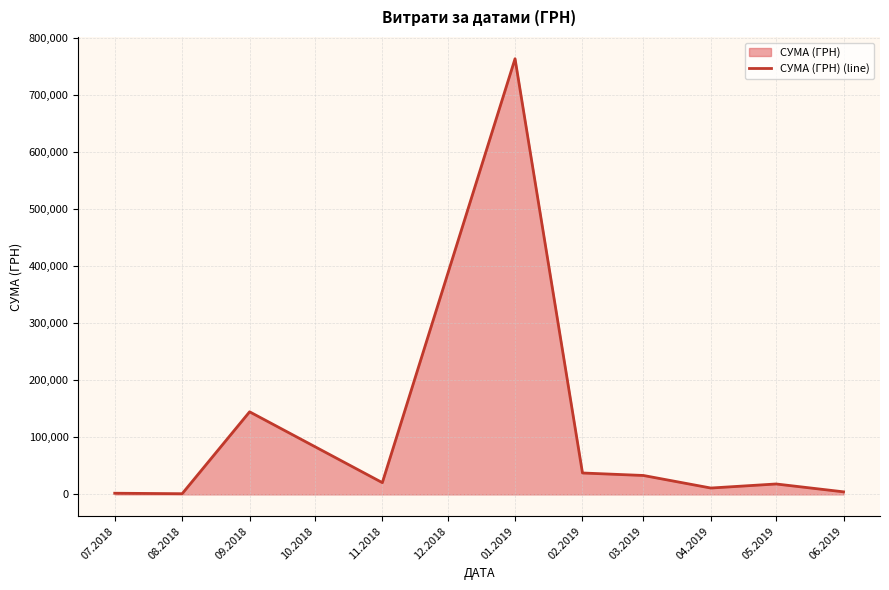

What is the maximum value shown in the chart?

763717.1